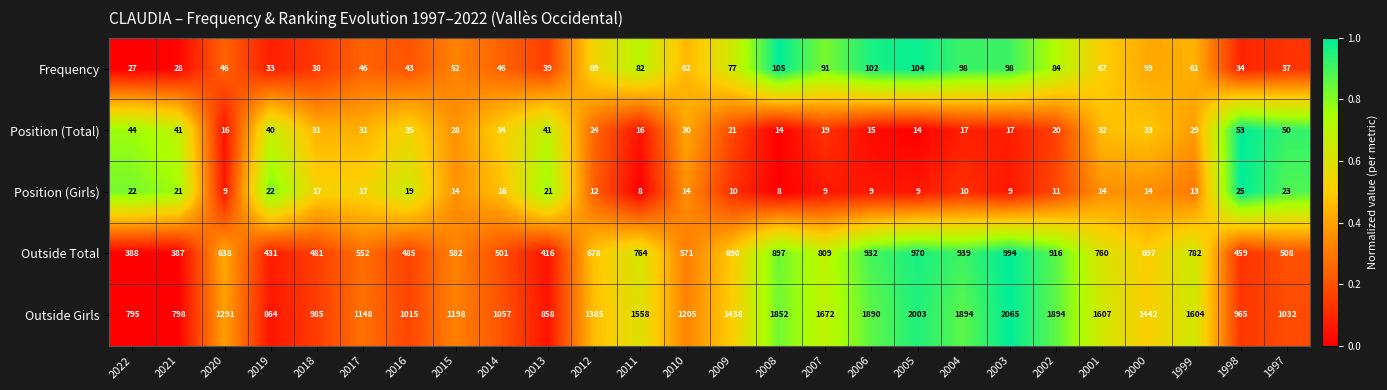

Which series has the largest range (max minus min)?

Outside Girls